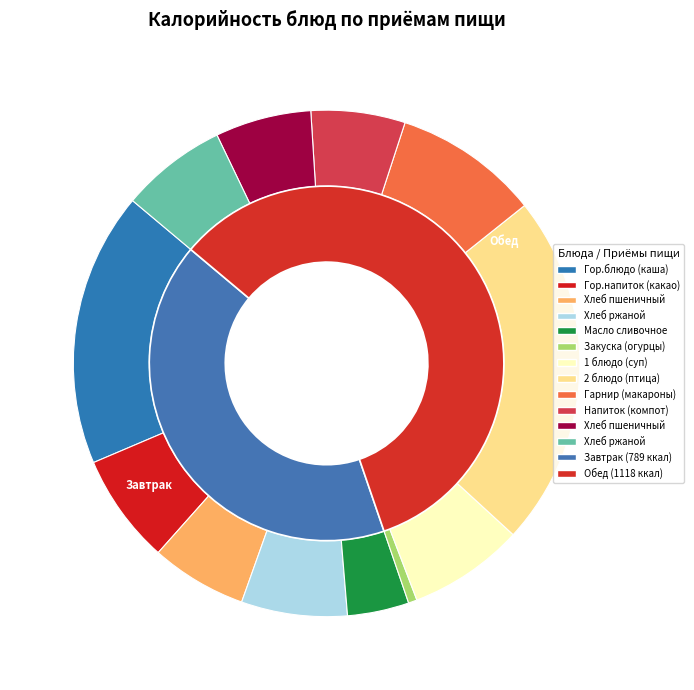

True or false: Завтрак accounts for 32% of the total.

False